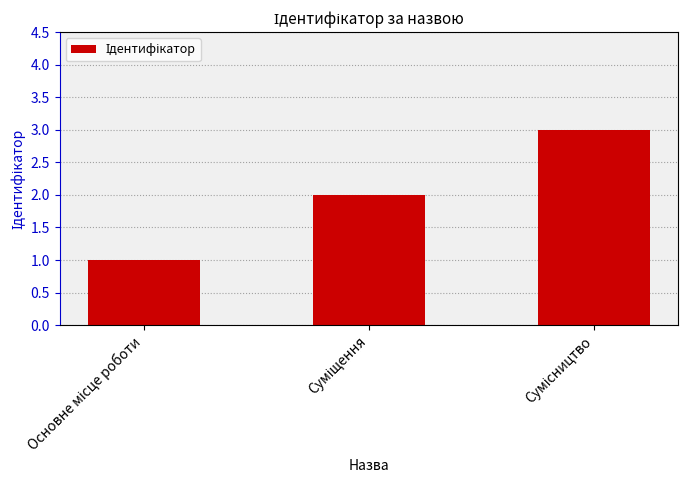

What is the sum of all values?

6